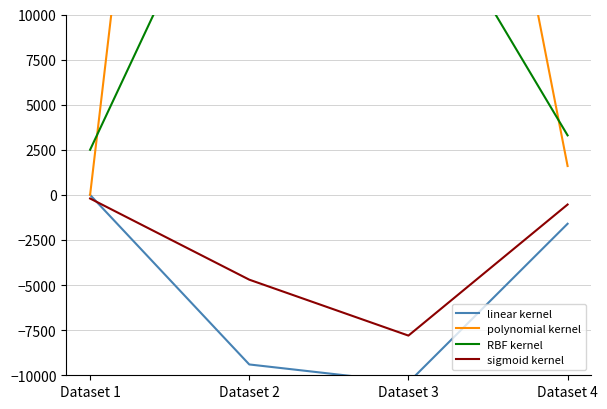

The polynomial kernel series shows 75200 at Dataset 2. True or false?

True